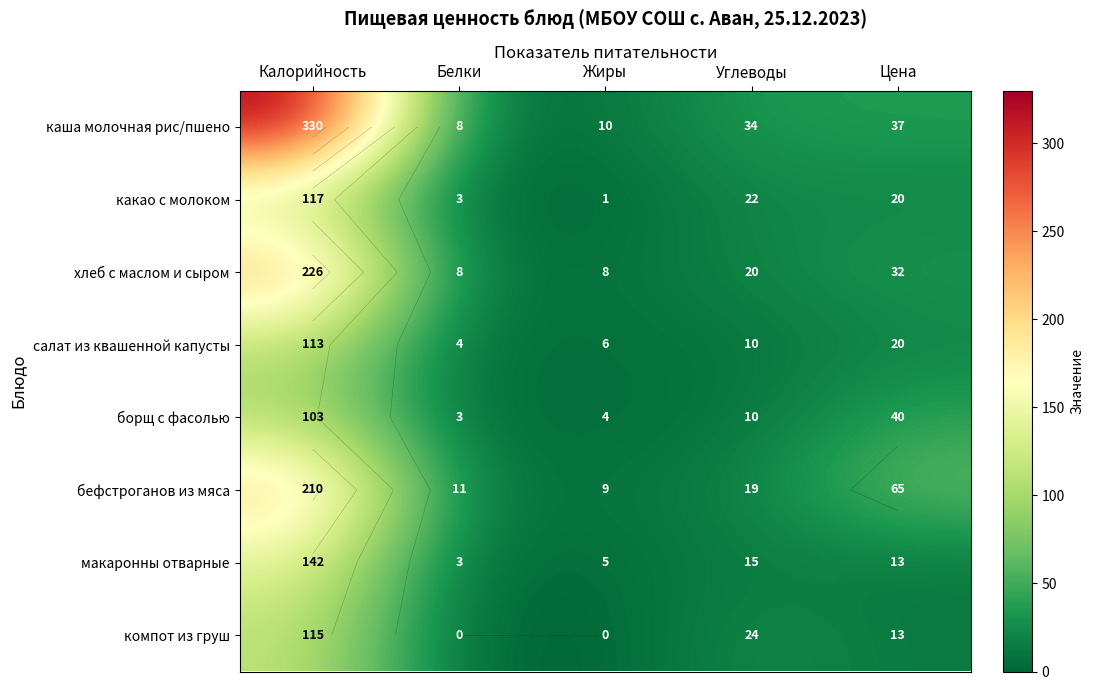

What is the highest value of the борщ с фасолью series?

103.0